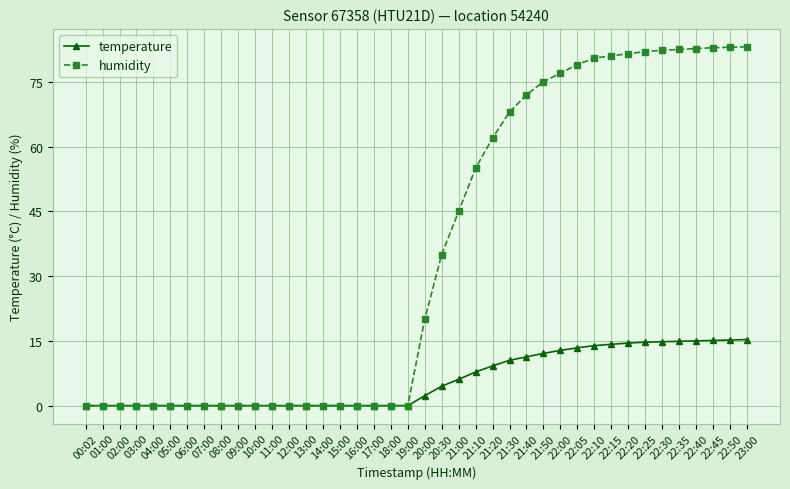

Which series has the largest total across all categories?

humidity